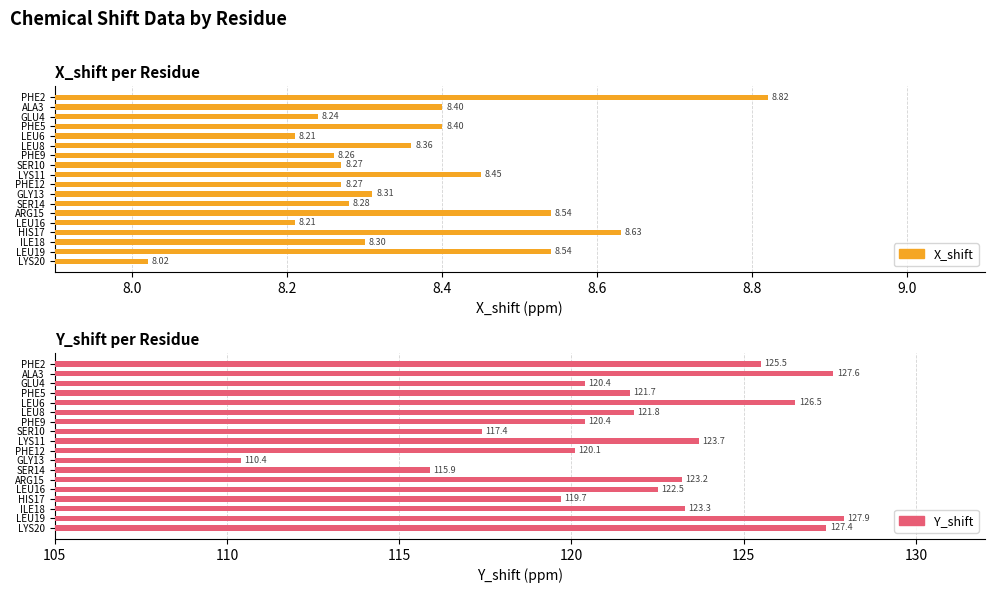

What is the maximum value shown in the chart?

127.9